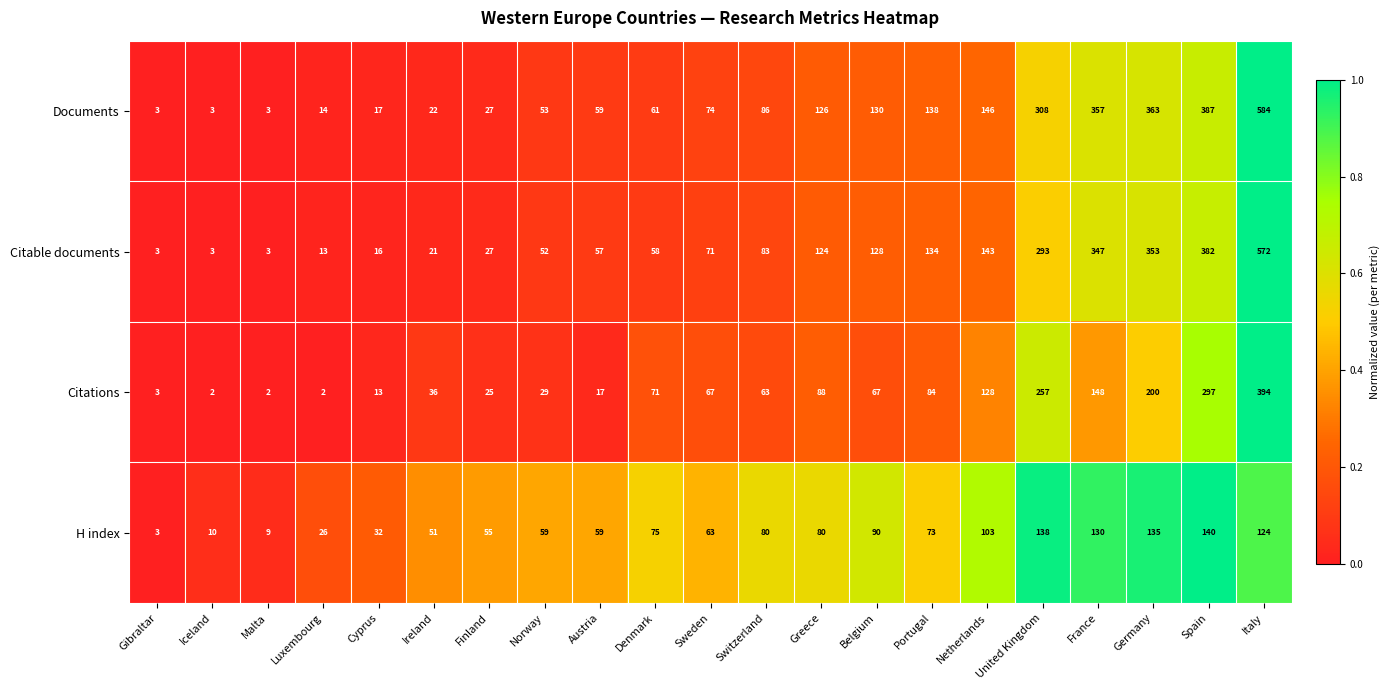

List the series in order of their peak value, lowest first.

H index, Citations, Citable documents, Documents